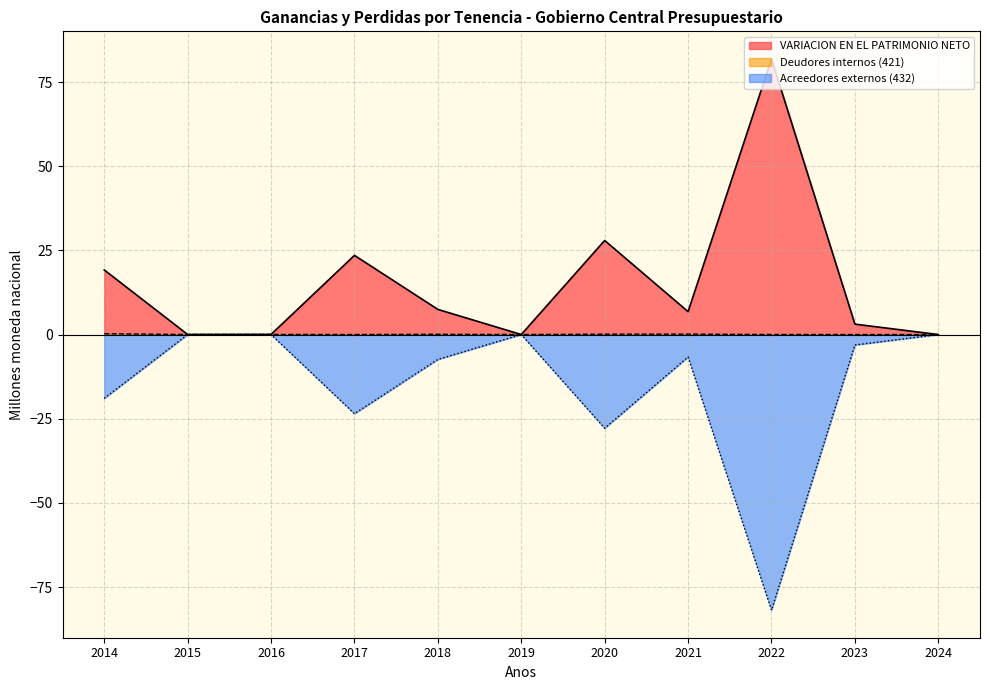

Reading right to left, list all the values displayed in this chart.

VARIACION EN EL PATRIMONIO NETO: 0.0	3.1	81.9	6.8	27.9	0.0	7.5	23.5	0.0	0.0	19.2
Deudores internos (421): 0.0	0.0	0.0	0.1	0.1	0.0	0.1	0.0	0.0	0.0	0.2
Acreedores externos (432): 0.0	-3.1	-81.9	-6.7	-27.8	0.0	-7.4	-23.5	0.0	0.0	-19.0